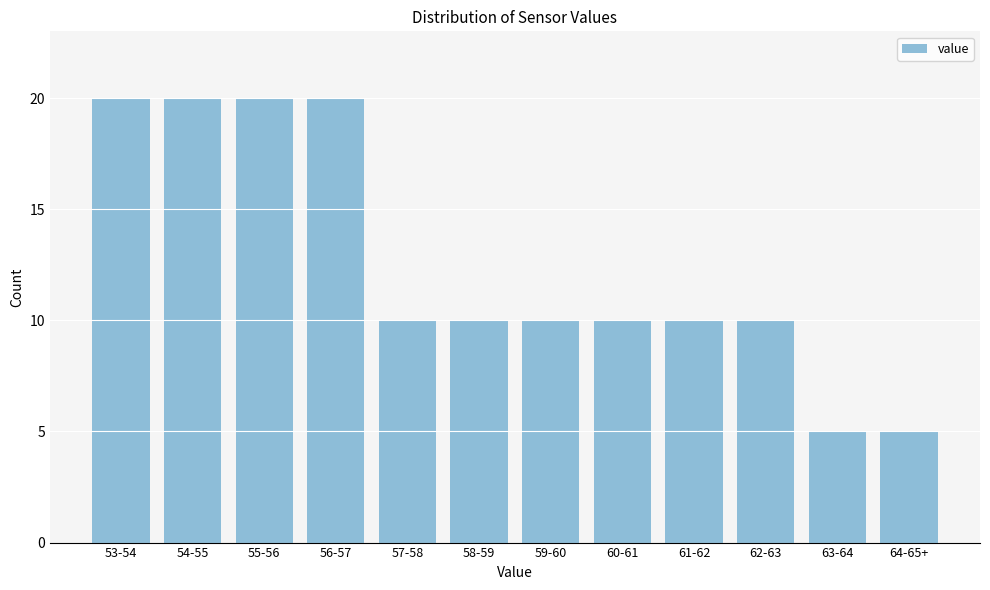

Reading left to right, list all the values displayed in this chart.

20	20	20	20	10	10	10	10	10	10	5	5